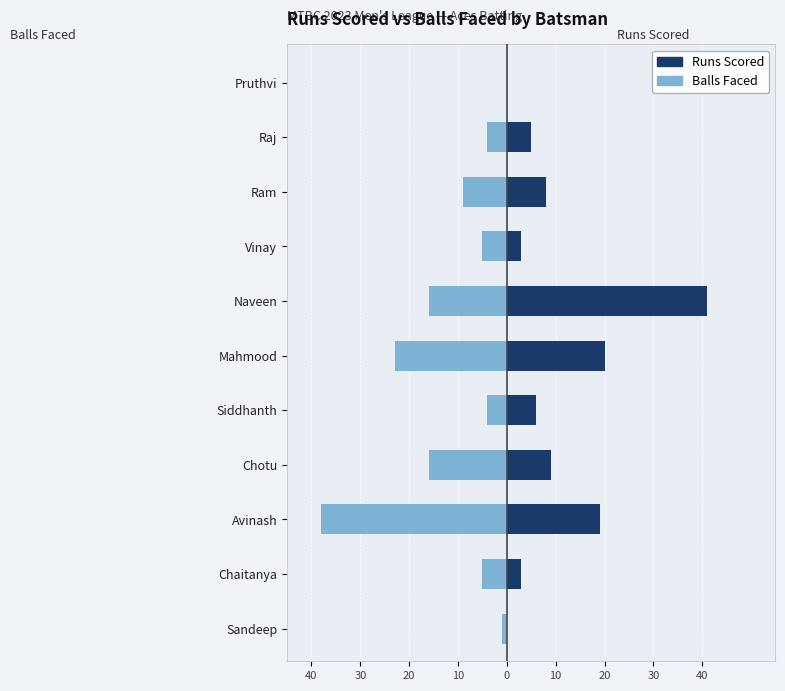

Read the Runs Scored value at Ram, to the nearest 5.

10